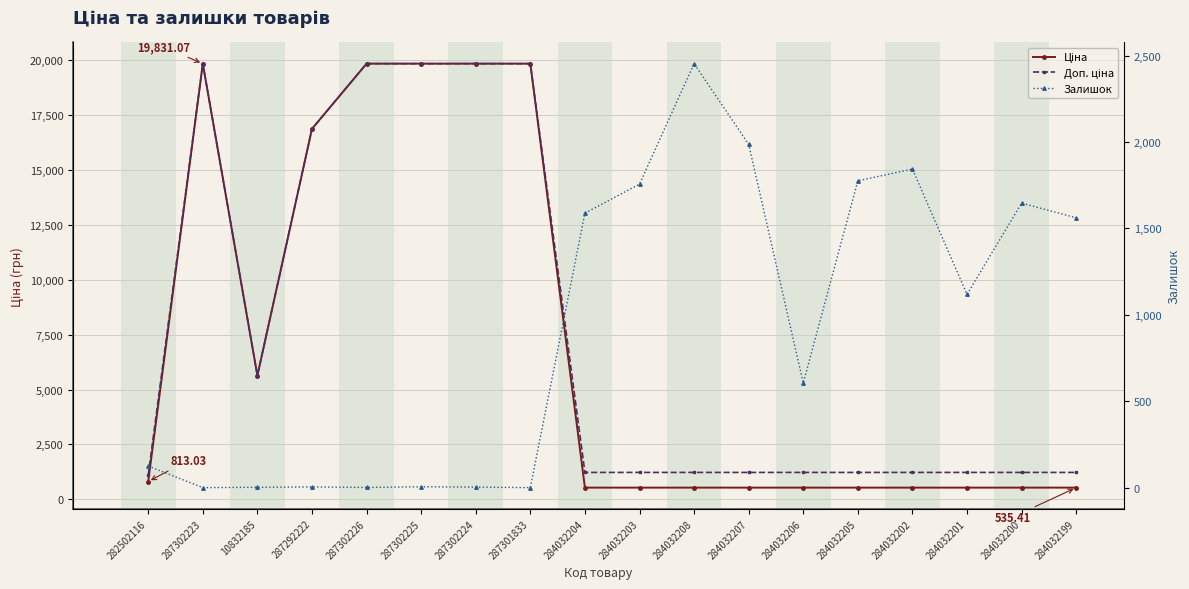

What is the spread (max minus min) of values at 287302225?

19826.1